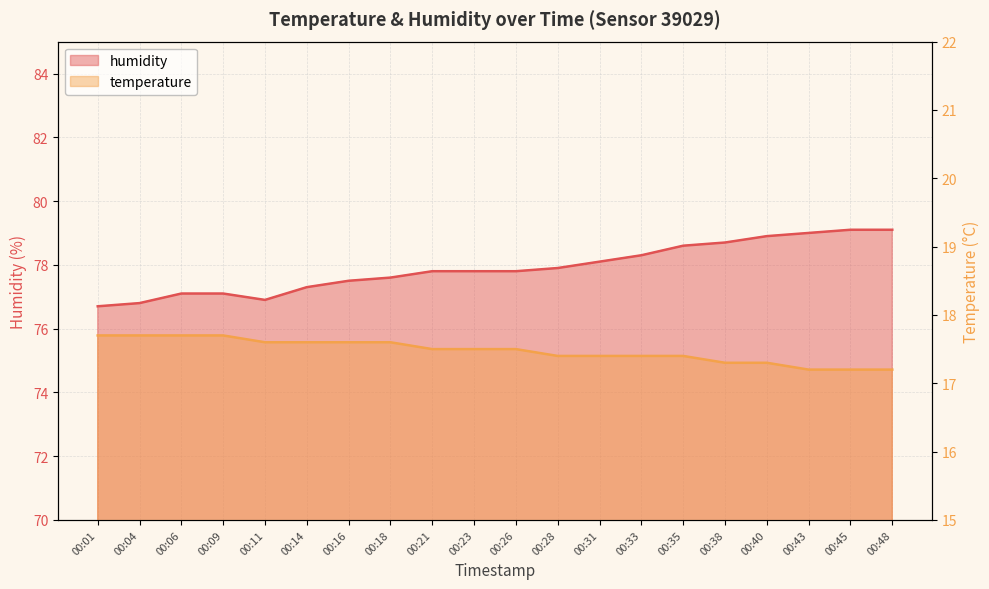

Which series has the largest range (max minus min)?

humidity